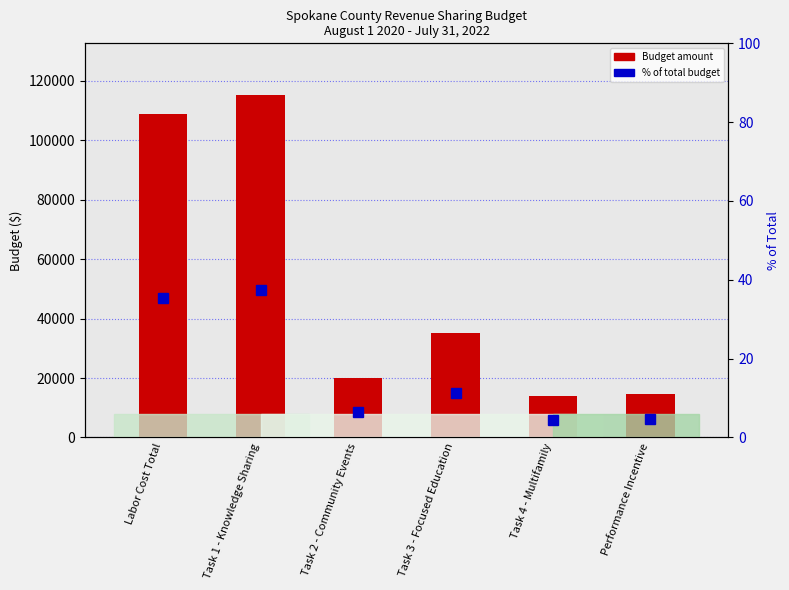

At how many categories does at least one series exceed 18835?

4